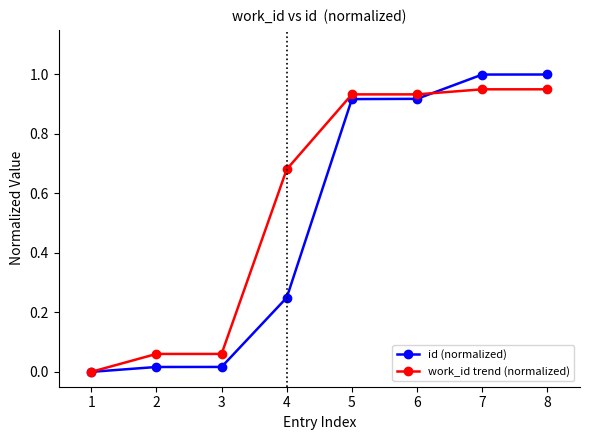

Which series has the widest spread of values?

id (normalized)